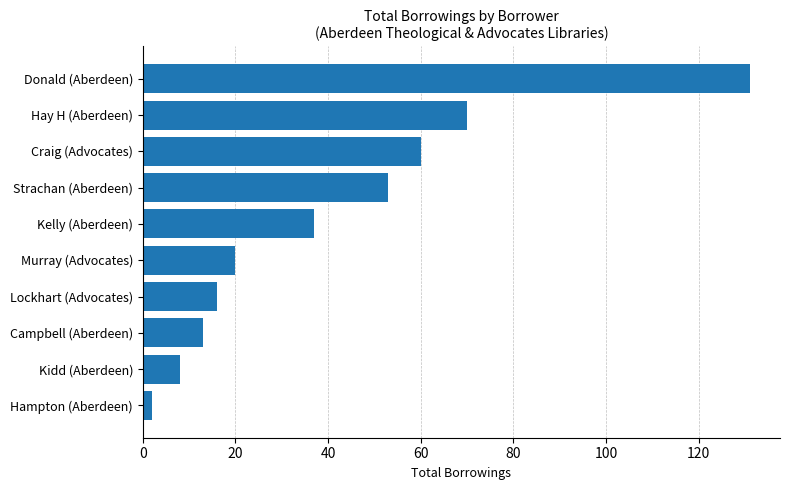

How many categories are shown in the chart?

10